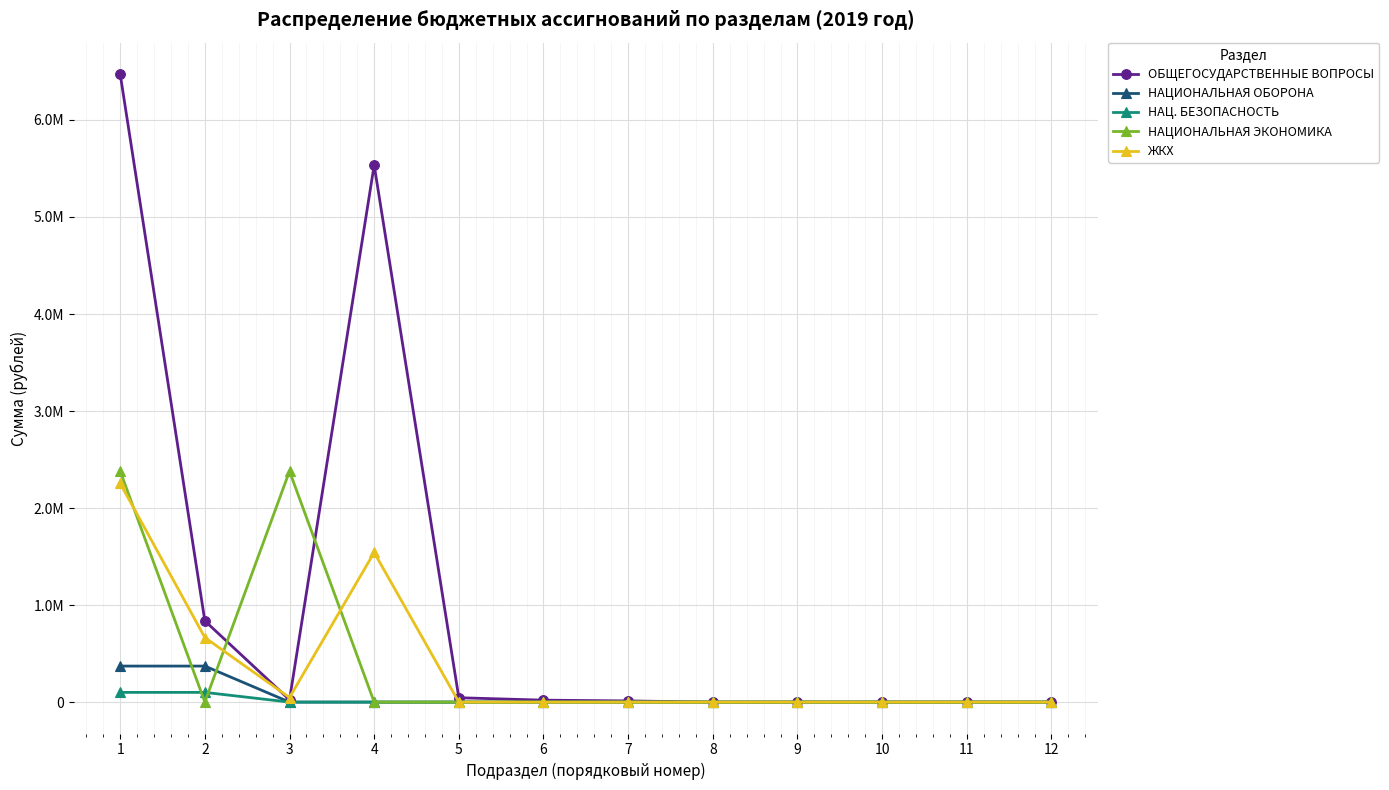

Does the chart have visible grid lines?

Yes